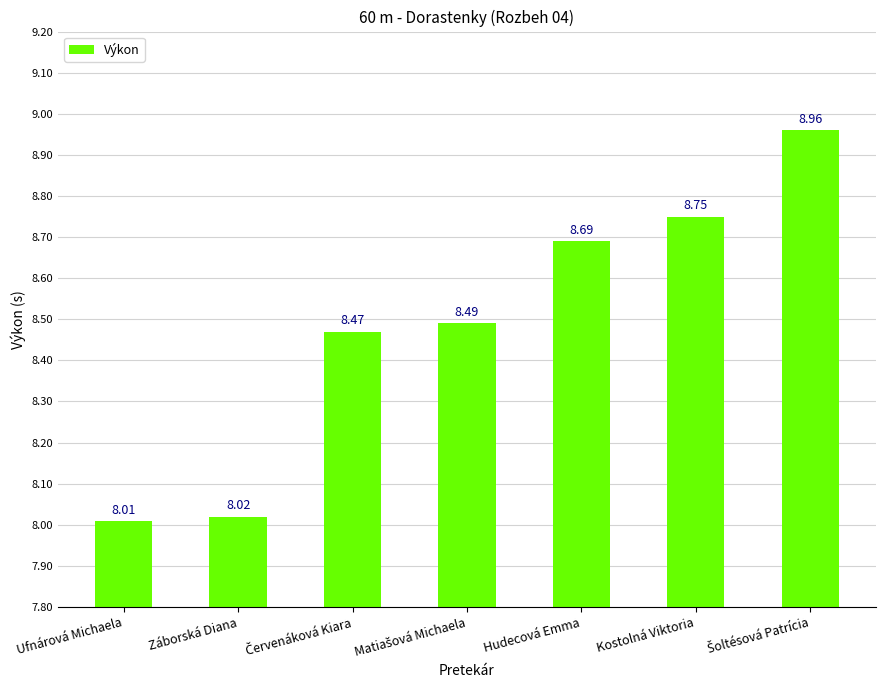

The chart shows a value of 3.7 at Hudecová Emma. True or false?

False